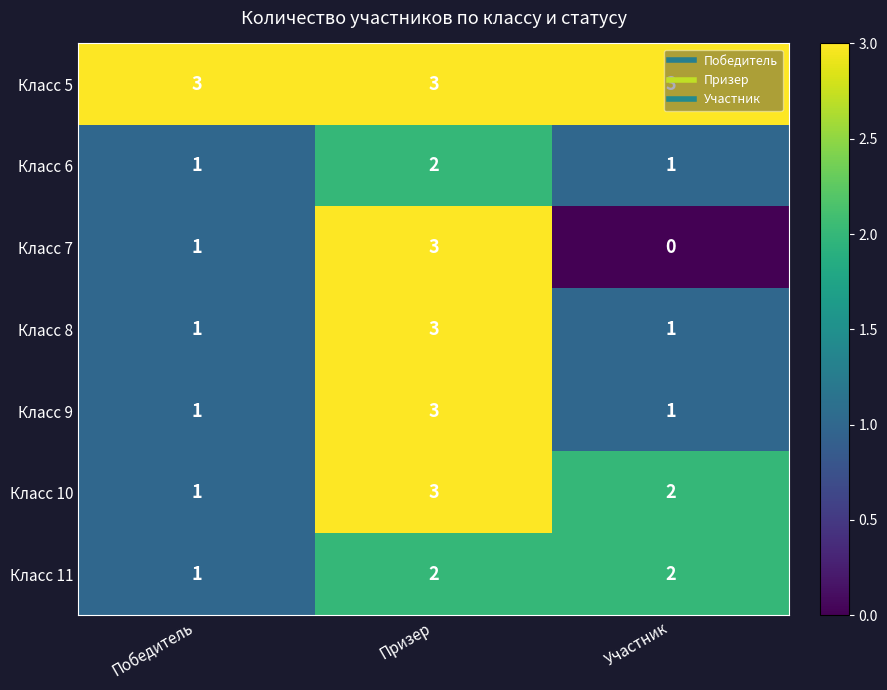

Between Призер and Участник, which series saw the biggest shift?

Класс 7